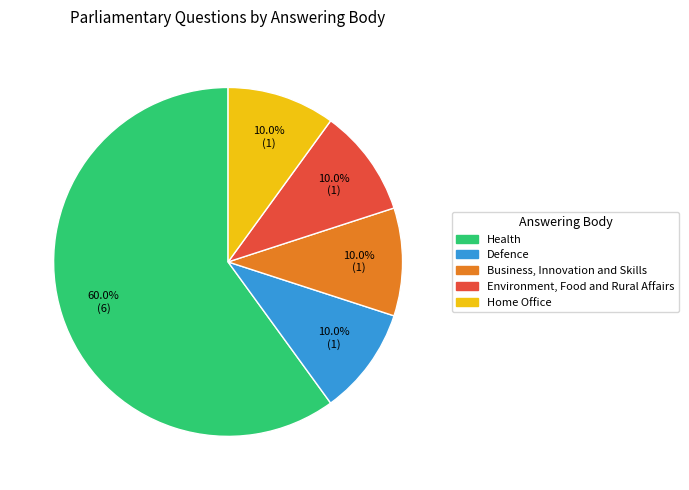

How many segments does this pie chart have?

5